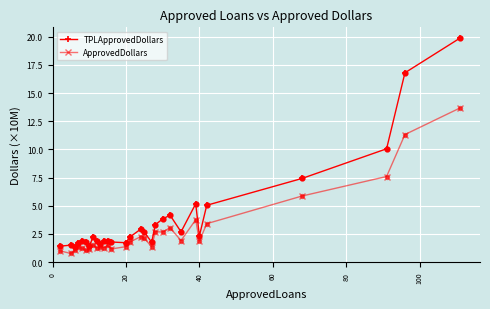

Which series has the largest range (max minus min)?

TPLApprovedDollars